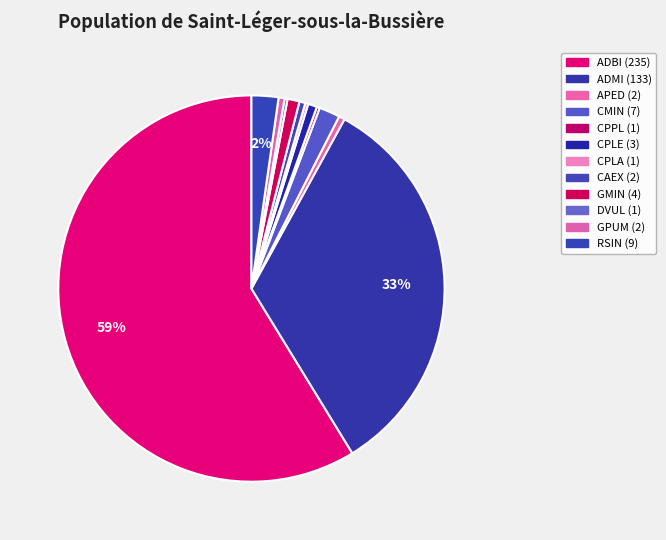

Approximately how many times larger is the value at GPUM compared to CMIN?

0.3